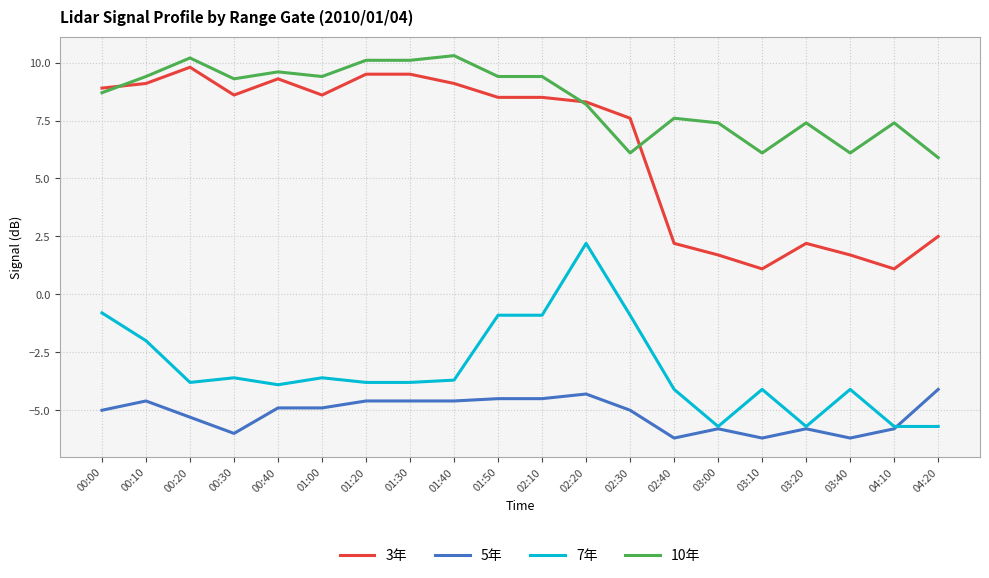

Where does the 3年 series first go above 8?

00:00